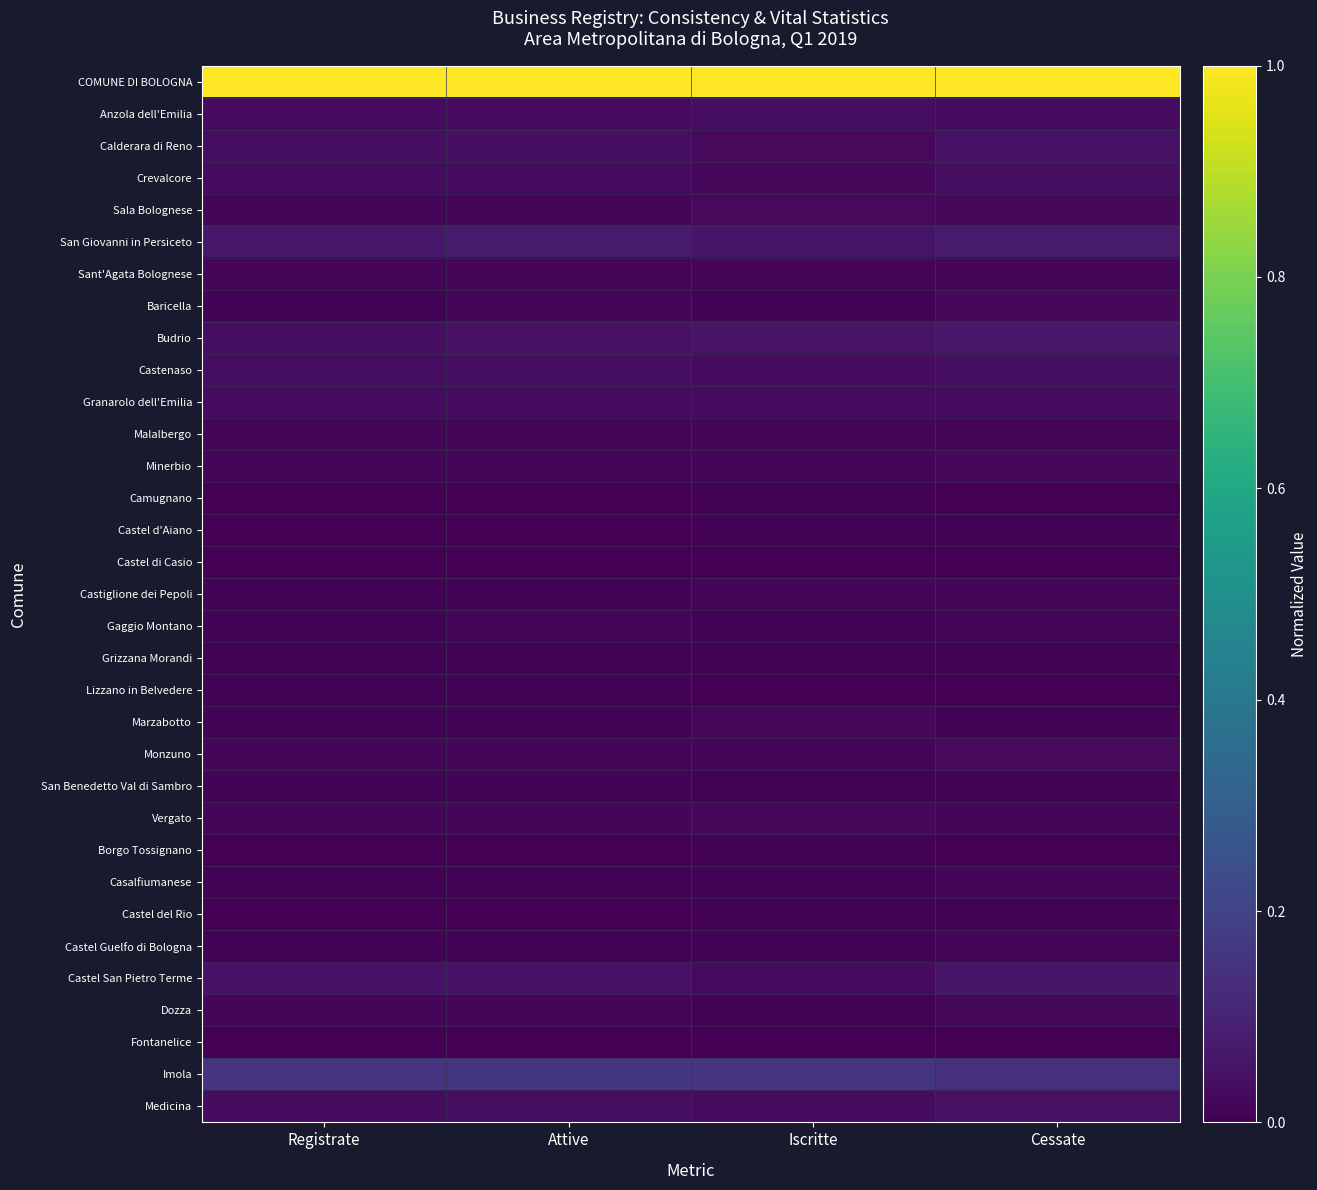

Reading left to right, transcribe all the data shown in this chart.

COMUNE DI BOLOGNA: Registrate=1.0	Attive=1.0	Iscritte=1.0	Cessate=1.0
Anzola dell'Emilia: Registrate=0.0	Attive=0.0	Iscritte=0.0	Cessate=0.0
Calderara di Reno: Registrate=0.0	Attive=0.0	Iscritte=0.0	Cessate=0.0
Crevalcore: Registrate=0.0	Attive=0.0	Iscritte=0.0	Cessate=0.0
Sala Bolognese: Registrate=0.0	Attive=0.0	Iscritte=0.0	Cessate=0.0
San Giovanni in Persiceto: Registrate=0.1	Attive=0.1	Iscritte=0.1	Cessate=0.1
Sant'Agata Bolognese: Registrate=0.0	Attive=0.0	Iscritte=0.0	Cessate=0.0
Baricella: Registrate=0.0	Attive=0.0	Iscritte=0.0	Cessate=0.0
Budrio: Registrate=0.0	Attive=0.0	Iscritte=0.1	Cessate=0.1
Castenaso: Registrate=0.0	Attive=0.0	Iscritte=0.0	Cessate=0.0
Granarolo dell'Emilia: Registrate=0.0	Attive=0.0	Iscritte=0.0	Cessate=0.0
Malalbergo: Registrate=0.0	Attive=0.0	Iscritte=0.0	Cessate=0.0
Minerbio: Registrate=0.0	Attive=0.0	Iscritte=0.0	Cessate=0.0
Camugnano: Registrate=0.0	Attive=0.0	Iscritte=0.0	Cessate=0.0
Castel d'Aiano: Registrate=0.0	Attive=0.0	Iscritte=0.0	Cessate=0.0
Castel di Casio: Registrate=0.0	Attive=0.0	Iscritte=0.0	Cessate=0.0
Castiglione dei Pepoli: Registrate=0.0	Attive=0.0	Iscritte=0.0	Cessate=0.0
Gaggio Montano: Registrate=0.0	Attive=0.0	Iscritte=0.0	Cessate=0.0
Grizzana Morandi: Registrate=0.0	Attive=0.0	Iscritte=0.0	Cessate=0.0
Lizzano in Belvedere: Registrate=0.0	Attive=0.0	Iscritte=0.0	Cessate=0.0
Marzabotto: Registrate=0.0	Attive=0.0	Iscritte=0.0	Cessate=0.0
Monzuno: Registrate=0.0	Attive=0.0	Iscritte=0.0	Cessate=0.0
San Benedetto Val di Sambro: Registrate=0.0	Attive=0.0	Iscritte=0.0	Cessate=0.0
Vergato: Registrate=0.0	Attive=0.0	Iscritte=0.0	Cessate=0.0
Borgo Tossignano: Registrate=0.0	Attive=0.0	Iscritte=0.0	Cessate=0.0
Casalfiumanese: Registrate=0.0	Attive=0.0	Iscritte=0.0	Cessate=0.0
Castel del Rio: Registrate=0.0	Attive=0.0	Iscritte=0.0	Cessate=0.0
Castel Guelfo di Bologna: Registrate=0.0	Attive=0.0	Iscritte=0.0	Cessate=0.0
Castel San Pietro Terme: Registrate=0.0	Attive=0.1	Iscritte=0.0	Cessate=0.1
Dozza: Registrate=0.0	Attive=0.0	Iscritte=0.0	Cessate=0.0
Fontanelice: Registrate=0.0	Attive=0.0	Iscritte=0.0	Cessate=0.0
Imola: Registrate=0.2	Attive=0.2	Iscritte=0.2	Cessate=0.1
Medicina: Registrate=0.0	Attive=0.0	Iscritte=0.0	Cessate=0.0